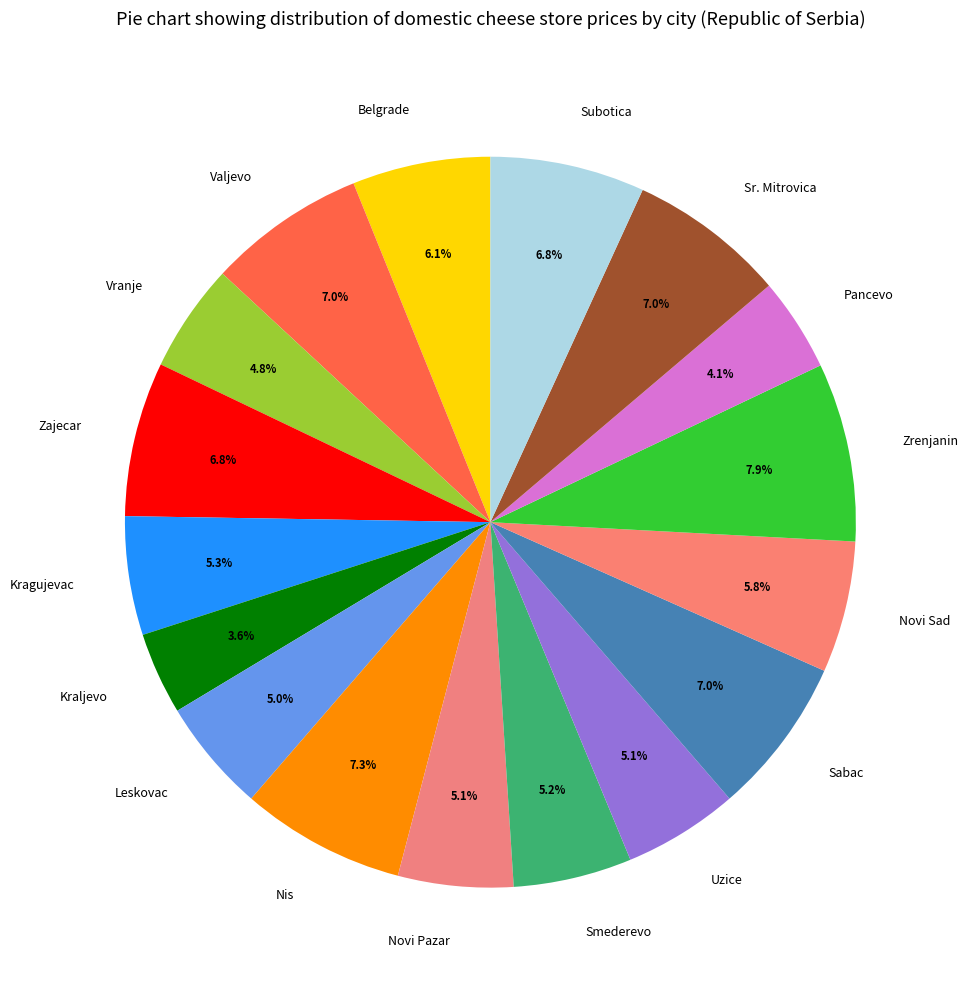

Is there a majority slice in this chart?

No